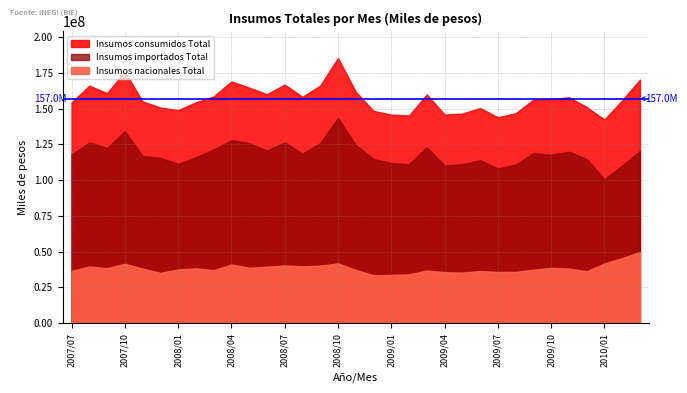

What are all the series names shown in the legend?

Insumos consumidos Total, Insumos importados Total, Insumos nacionales Total